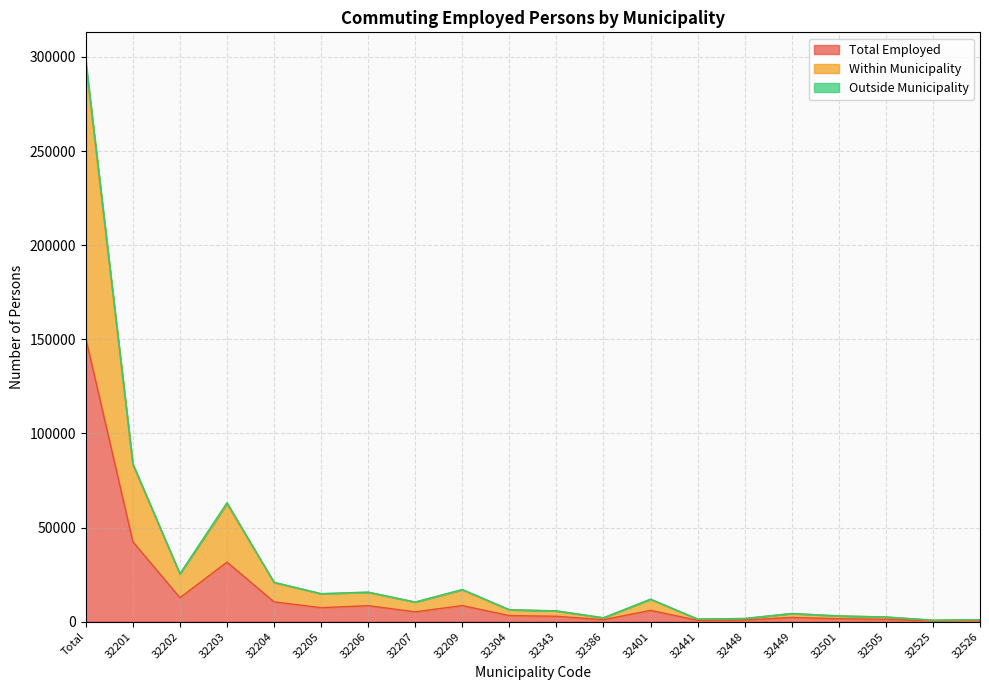

Reading left to right, list all the values displayed in this chart.

Total Employed: Total=150519	32201=42450	32202=12732	32203=31638	32204=10511	32205=7424	32206=8488	32207=5210	32209=8554	32304=3208	32343=2862	32386=1040	32401=5987	32441=684	32448=855	32449=2238	32501=1545	32505=1259	32525=388	32526=521
Within Municipality: Total=295807	32201=83228	32202=25297	32203=62455	32204=20784	32205=14826	32206=15570	32207=10360	32209=16904	32304=6298	32343=5711	32386=2039	32401=11849	32441=1355	32448=1676	32449=4312	32501=3018	32505=2465	32525=774	32526=1040
Outside Municipality: Total=298129	32201=83959	32202=25424	32203=63202	32204=20917	32205=14846	32206=15704	32207=10411	32209=17081	32304=6332	32343=5715	32386=2042	32401=11962	32441=1361	32448=1684	32449=4319	32501=3028	32505=2476	32525=775	32526=1041